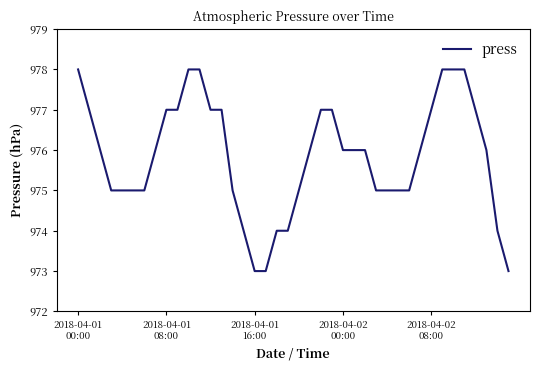

What is the difference between the maximum and minimum values?

5